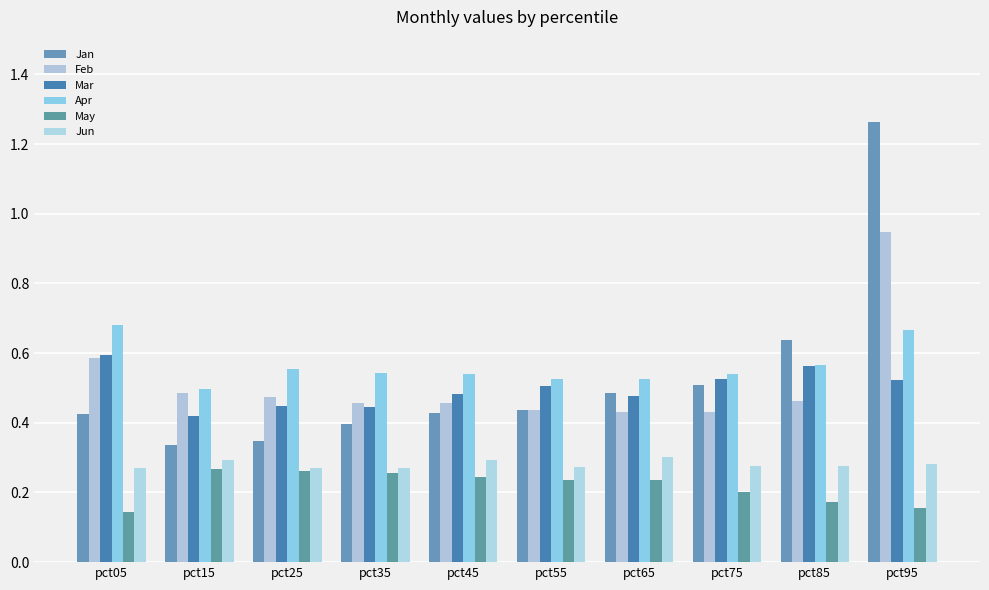

Reading left to right, extract all data points from this chart.

Jan: 0.4	0.3	0.3	0.4	0.4	0.4	0.5	0.5	0.6	1.3
Feb: 0.6	0.5	0.5	0.5	0.5	0.4	0.4	0.4	0.5	0.9
Mar: 0.6	0.4	0.4	0.4	0.5	0.5	0.5	0.5	0.6	0.5
Apr: 0.7	0.5	0.6	0.5	0.5	0.5	0.5	0.5	0.6	0.7
May: 0.1	0.3	0.3	0.3	0.2	0.2	0.2	0.2	0.2	0.2
Jun: 0.3	0.3	0.3	0.3	0.3	0.3	0.3	0.3	0.3	0.3